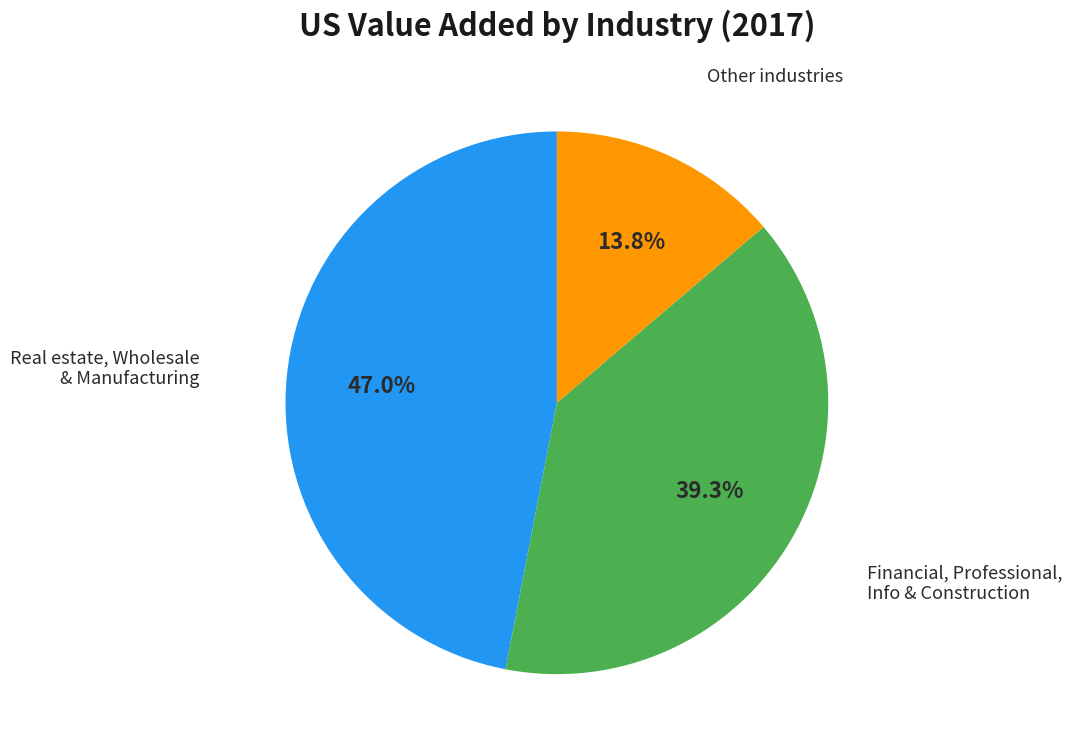

Is there any slice that represents more than half of the pie?

No